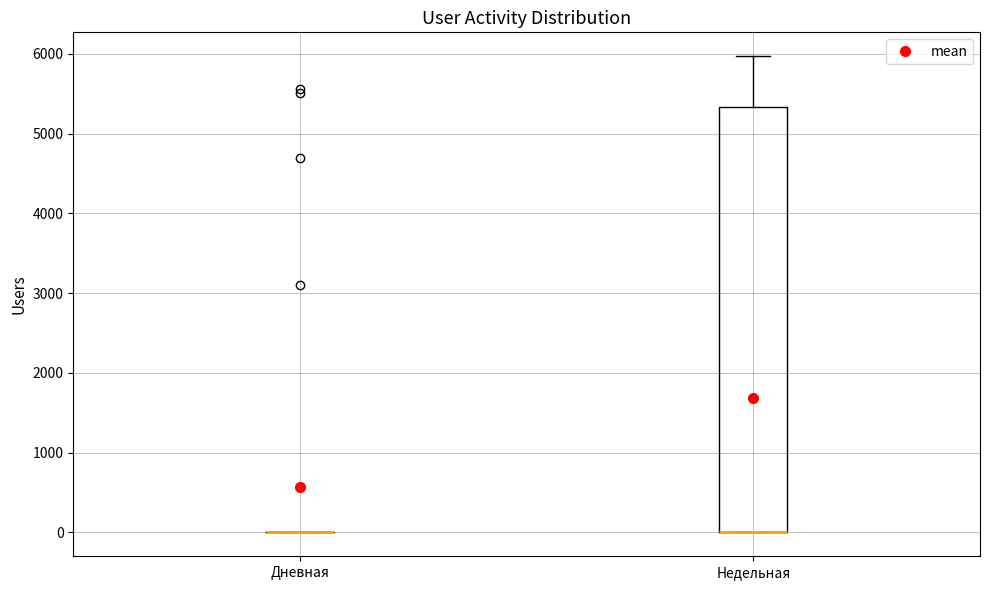

Reading left to right, read every box against the y-axis: the position of its median line, the range the box covers, and the ends of its whiskers. The values are not printed on the chart, so give them approximately, as read against the axis.

Дневная: box collapsed to a line at 0, whiskers 0 to 0
Недельная: median 0 (drawn on the box's lower edge), box 0 to 5300, whiskers 0 to 6000